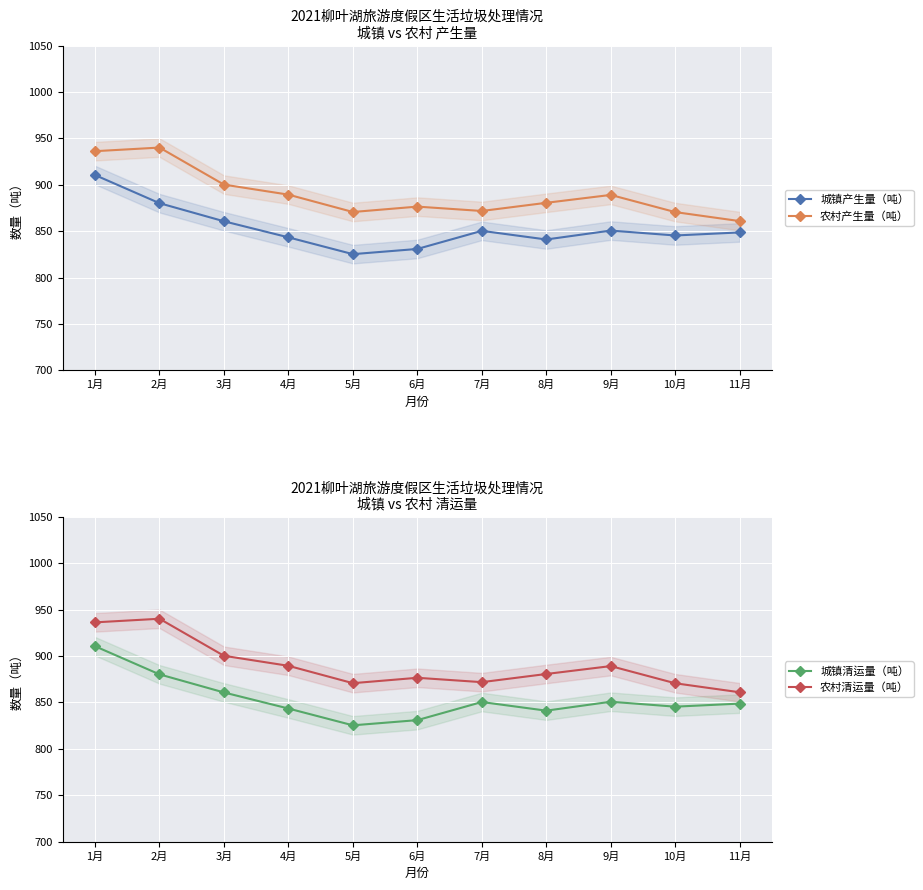

At which label does 农村产生量（吨） reach its peak?

2月